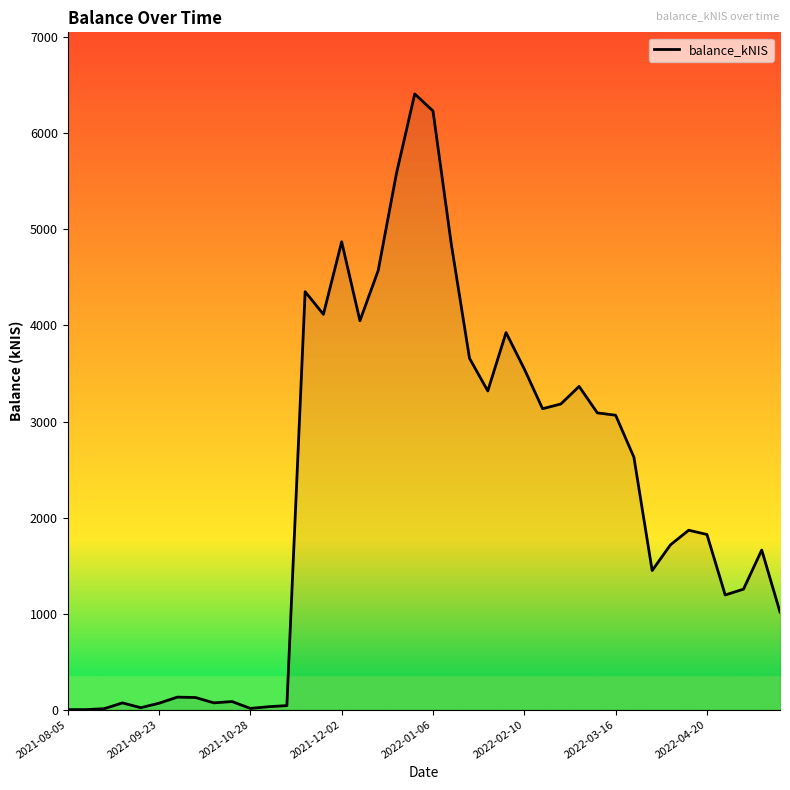

What is the maximum value shown in the chart?

6411.3